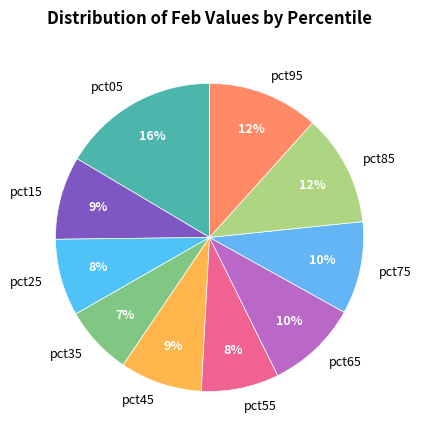

Count the number of slices in the pie.

10